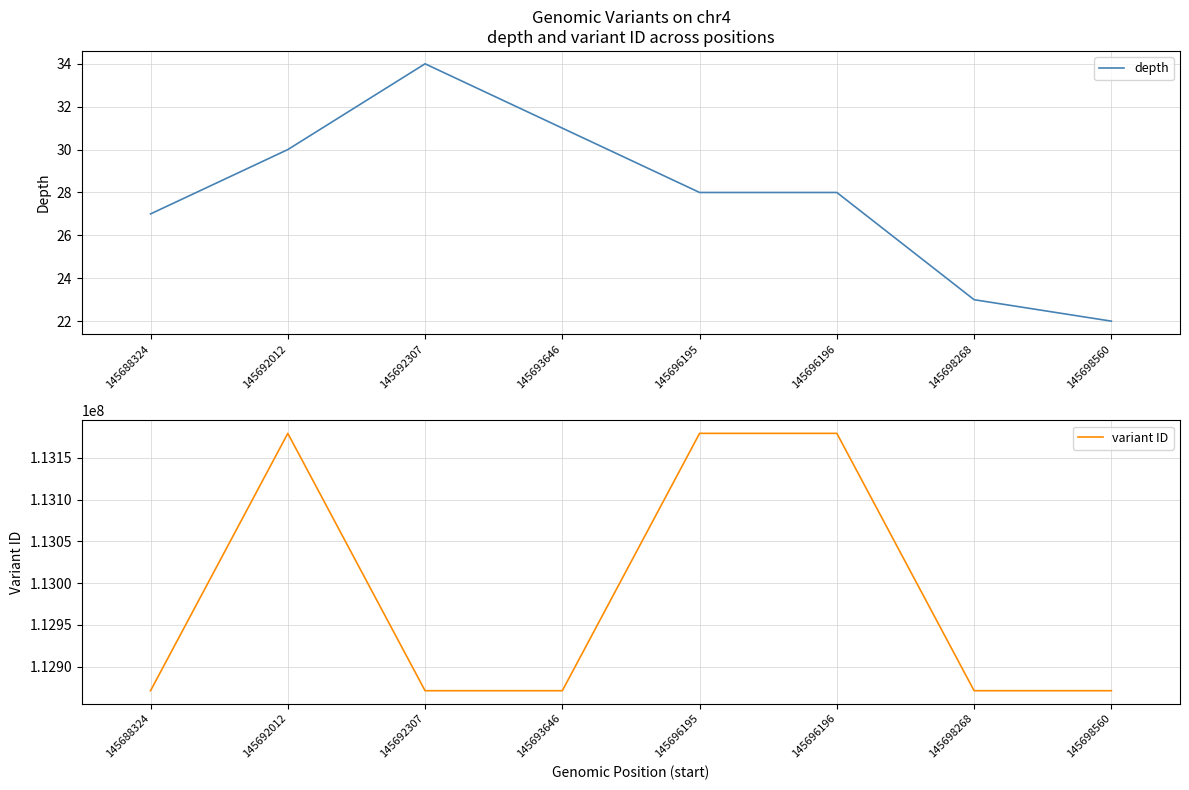

What is the sum of all variant ID values?

903894140